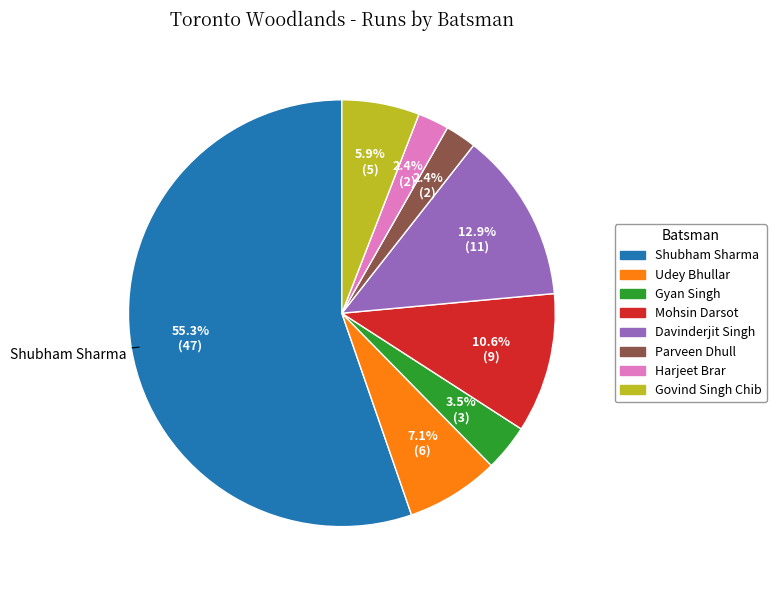

The Mohsin Darsot slice represents 11% of the pie. True or false?

True